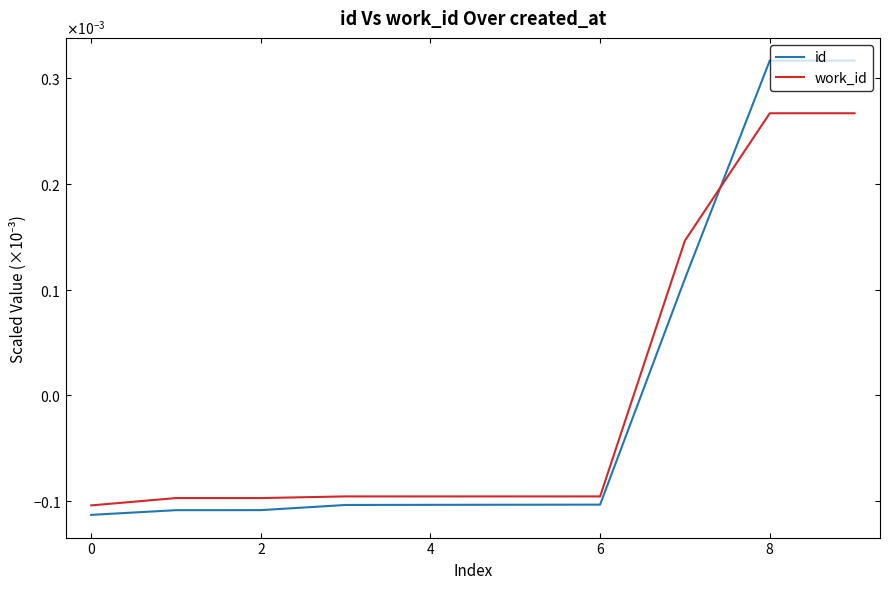

What are all the series names shown in the legend?

id, work_id